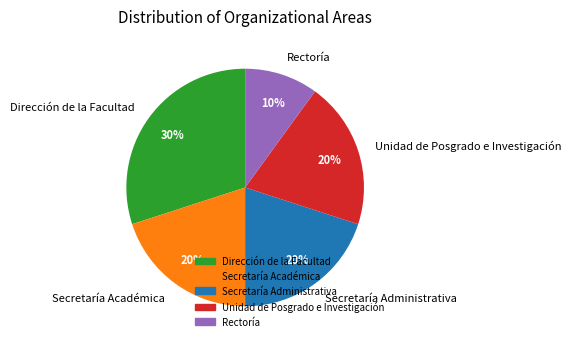

Approximately how many times larger is the value at Dirección de la Facultad compared to Secretaría Académica?

1.5